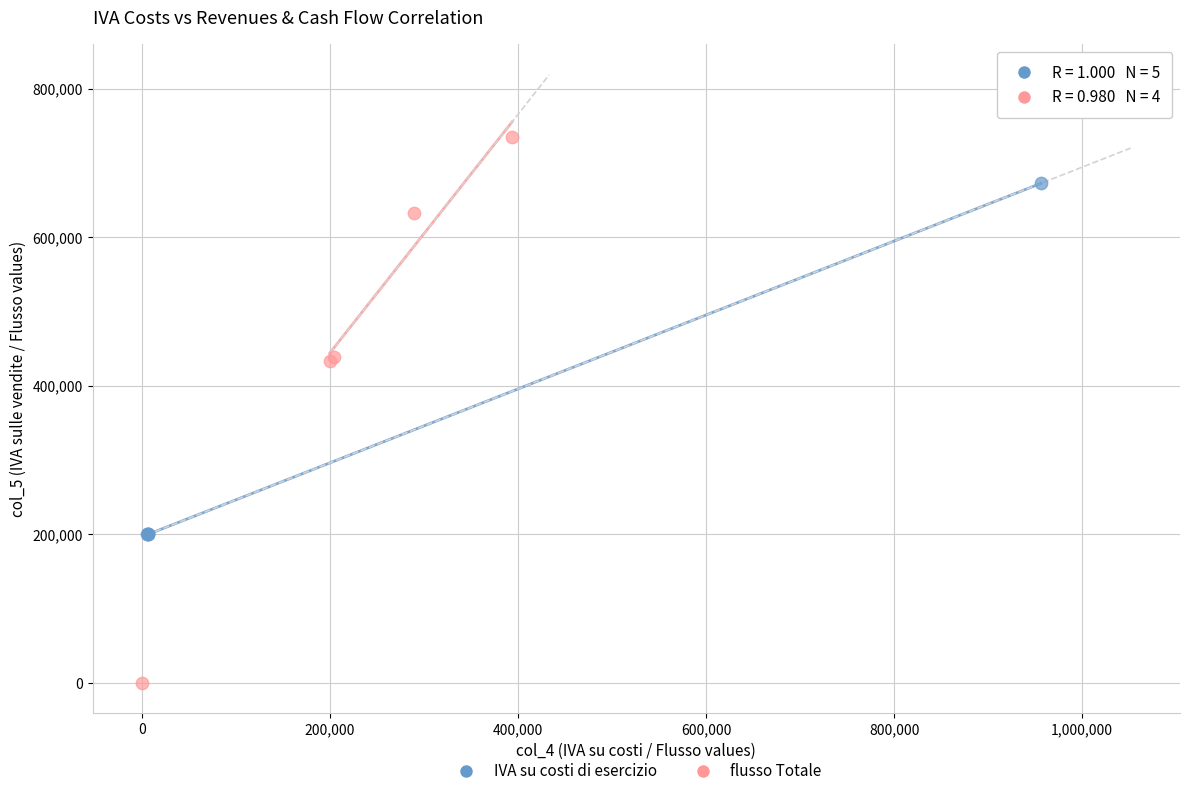

Which series has the largest Y range (max minus min)?

flusso Totale